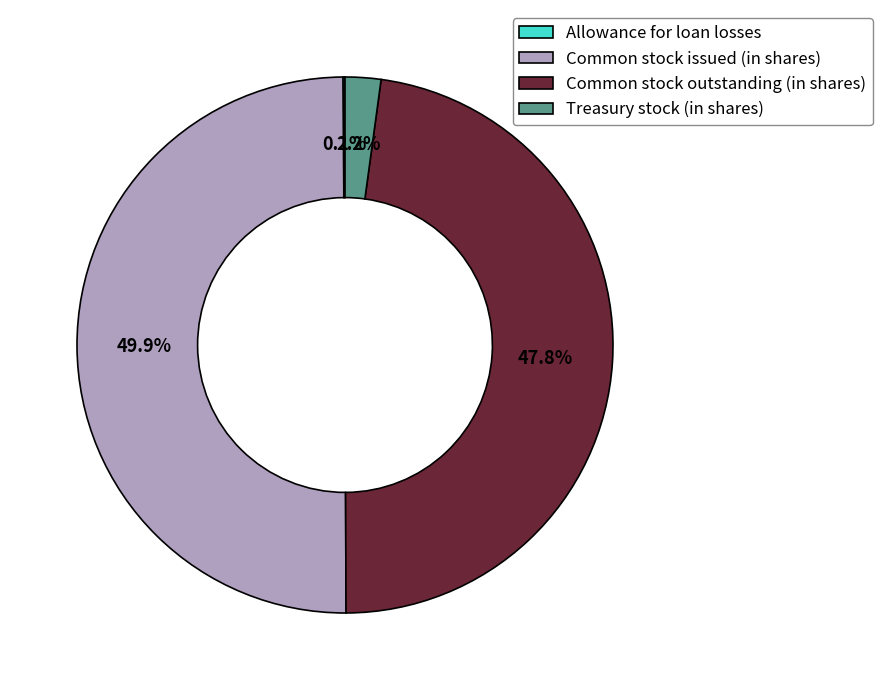

Which has a higher value, Common stock issued (in shares) or Treasury stock (in shares)?

Common stock issued (in shares)